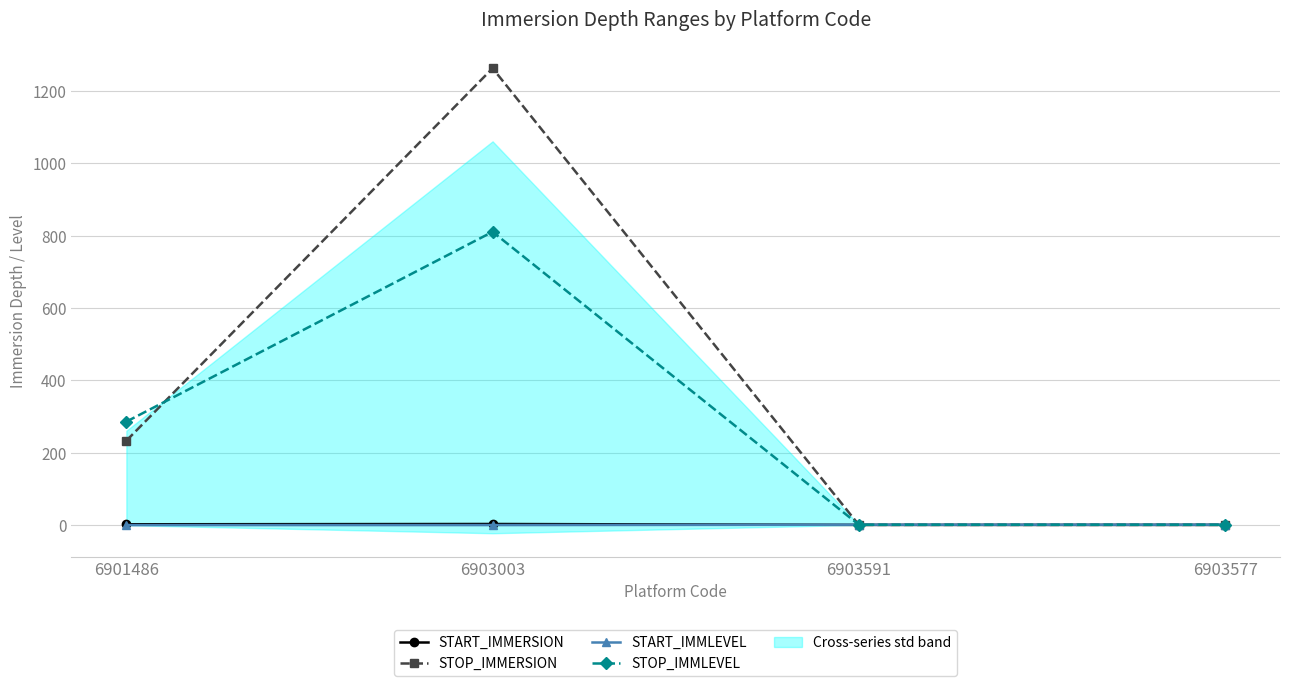

Is the value of START_IMMLEVEL at 6901486 greater than the value of STOP_IMMERSION at 6903577?

No